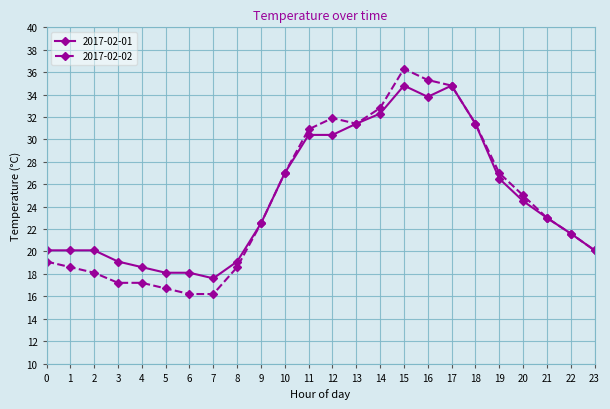

Rank the series by their maximum value, from highest to lowest.

2017-02-02, 2017-02-01